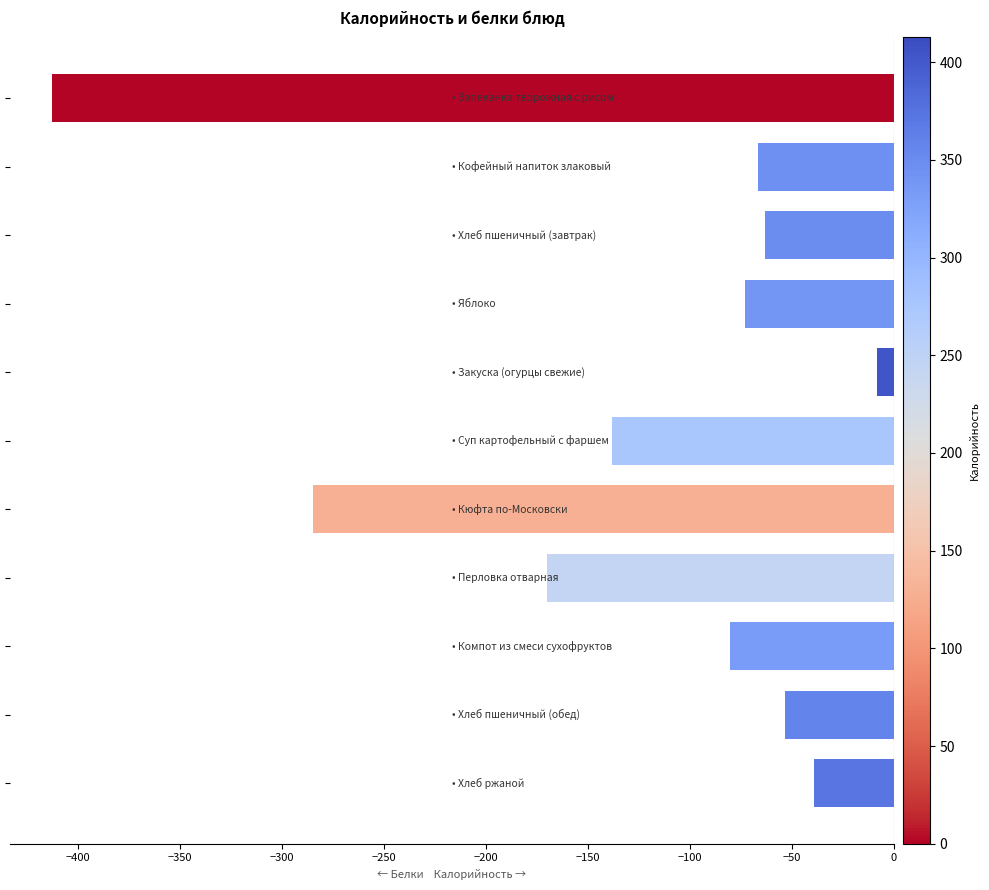

What is the smallest value displayed?

-412.7